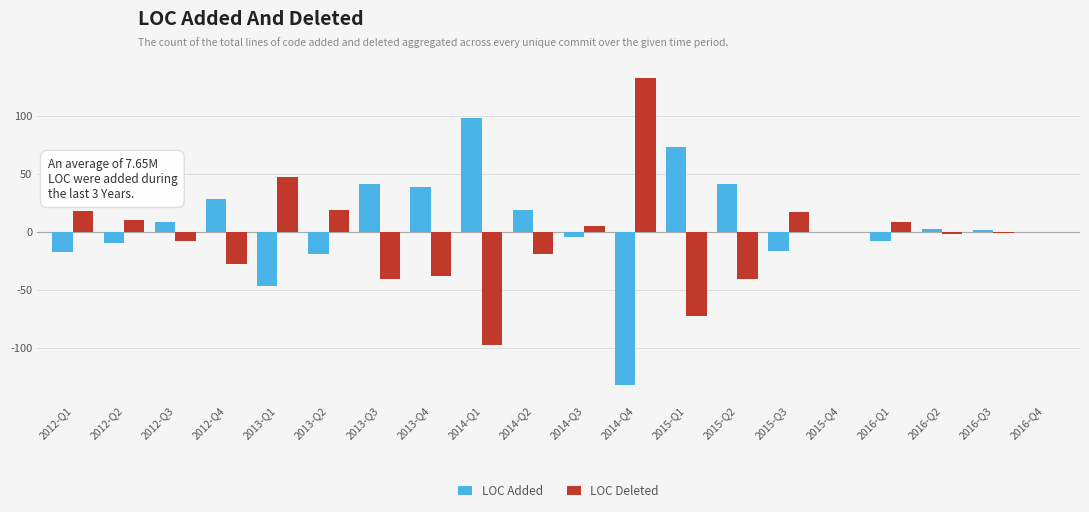

Count the number of data series in this chart.

2